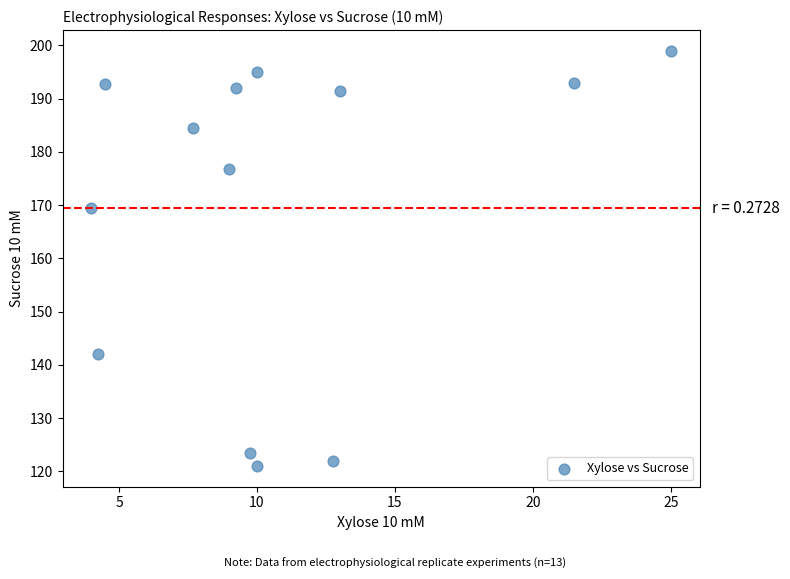

What Y value in the scatter plot is closest to 160?

169.5